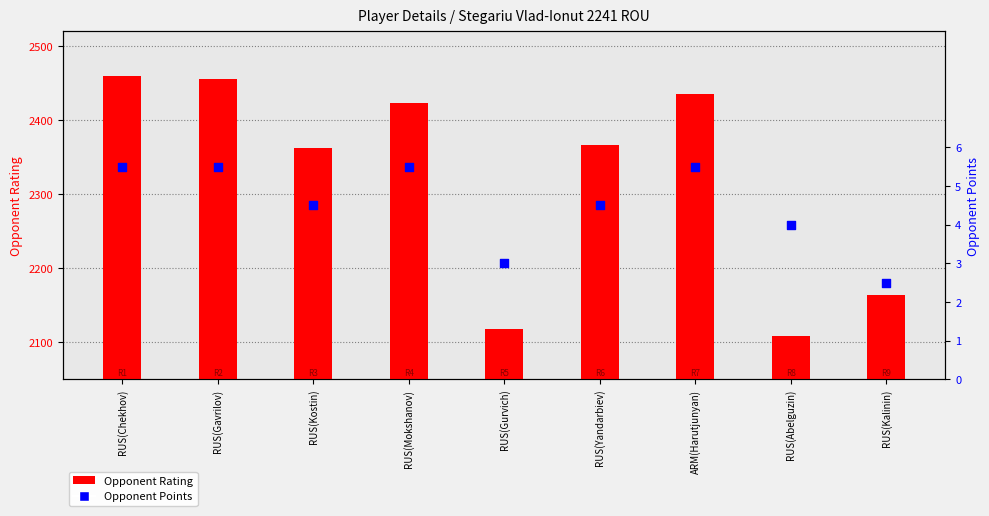

Which series has the largest total across all categories?

Opponent Rating